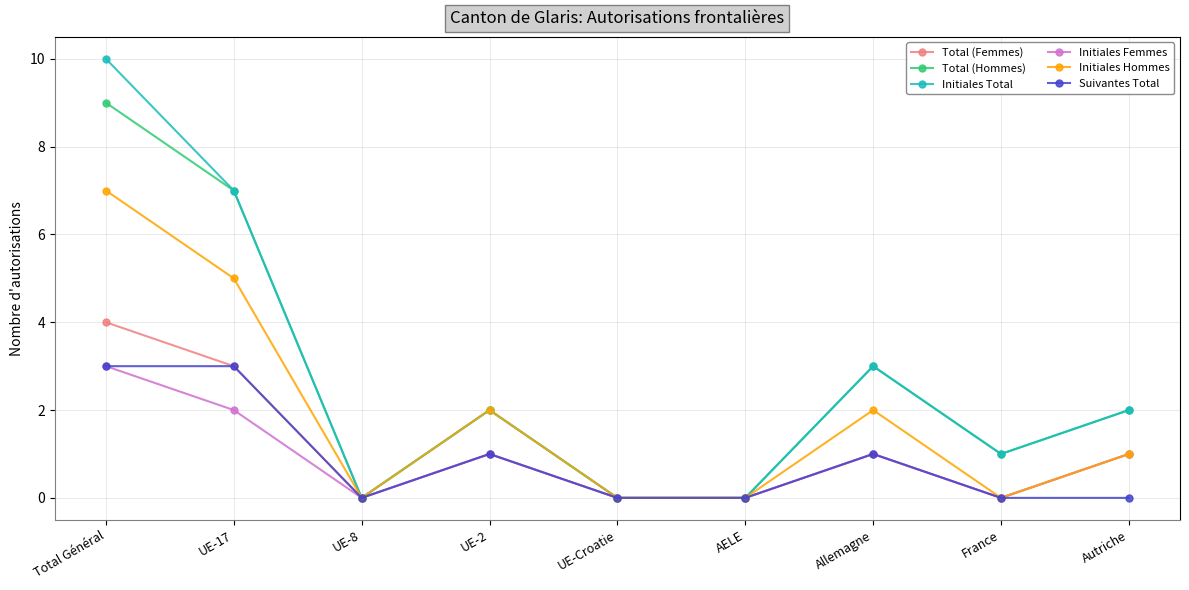

Between Total Général and UE-8, which series saw the biggest shift?

Initiales Total